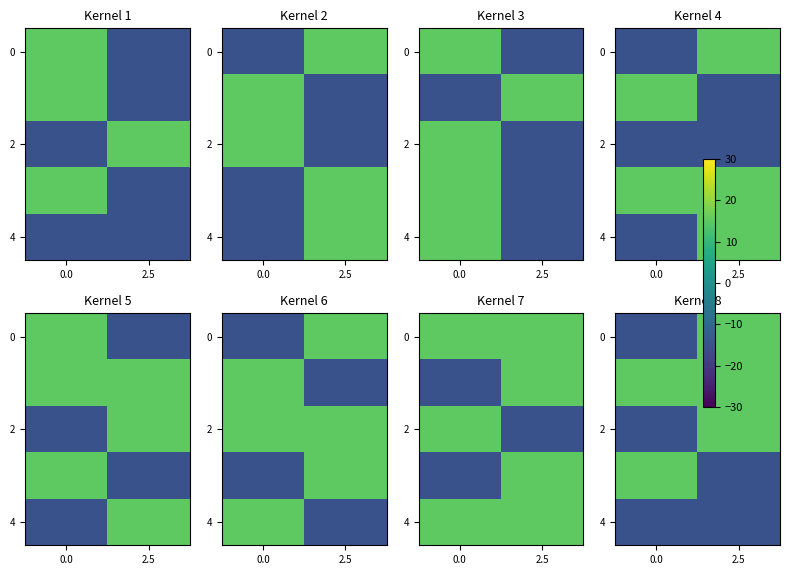

List the labels in order of row_2 value, smallest first.

0.0, 2.5